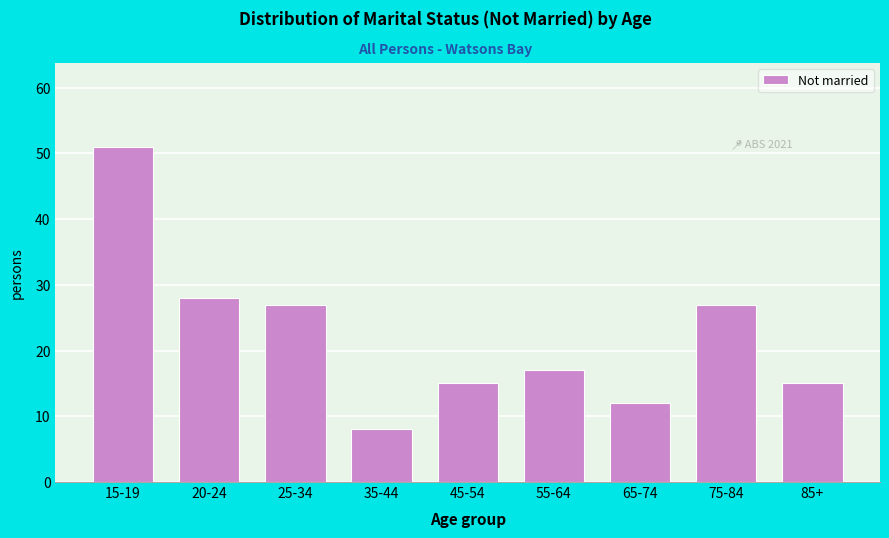

Reading left to right, transcribe all the data shown in this chart.

15-19=51	20-24=28	25-34=27	35-44=8	45-54=15	55-64=17	65-74=12	75-84=27	85+=15